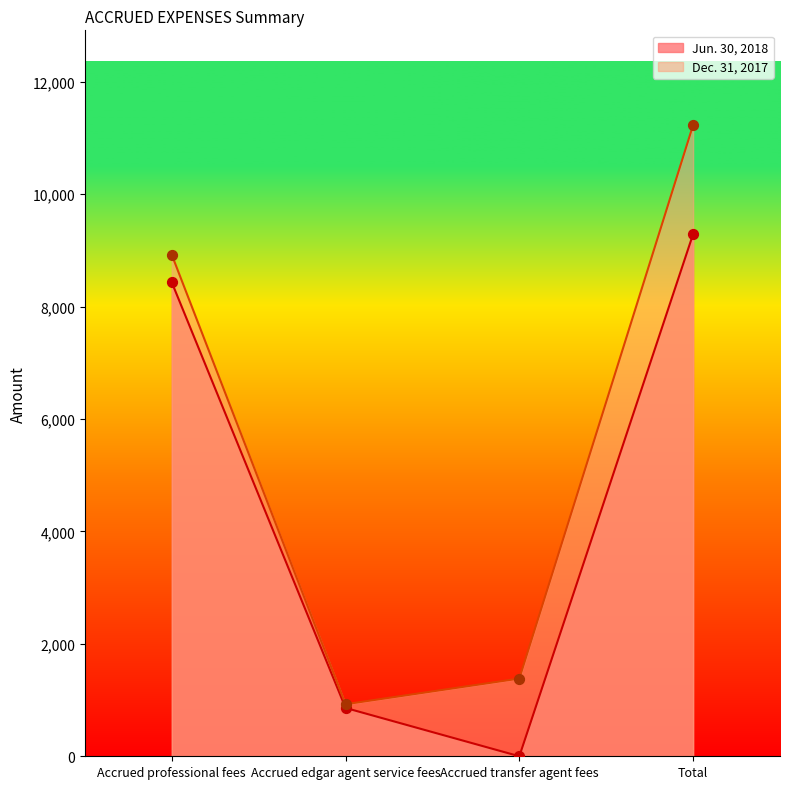

At how many categories does at least one series exceed 1553?

2